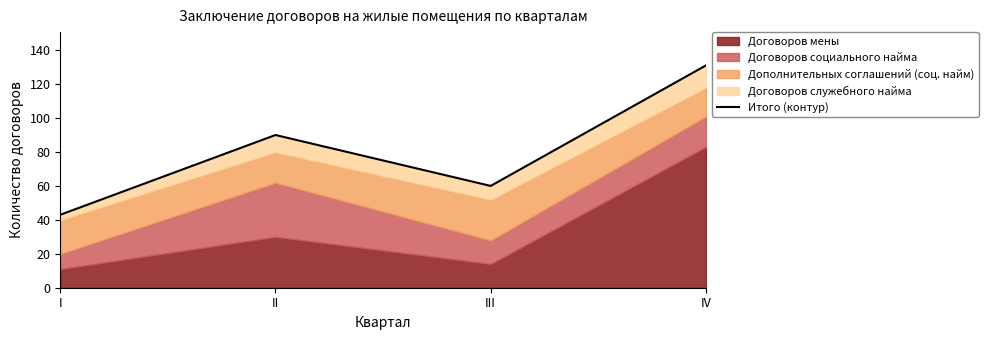

Count the values in the range 60 to 131.

3